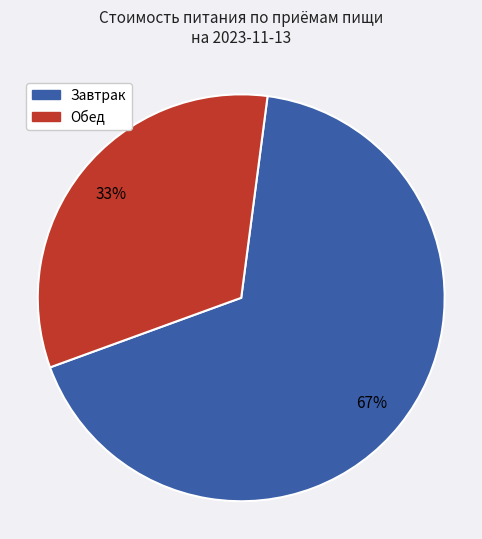

To the nearest percent, what is the average slice percentage?

50%